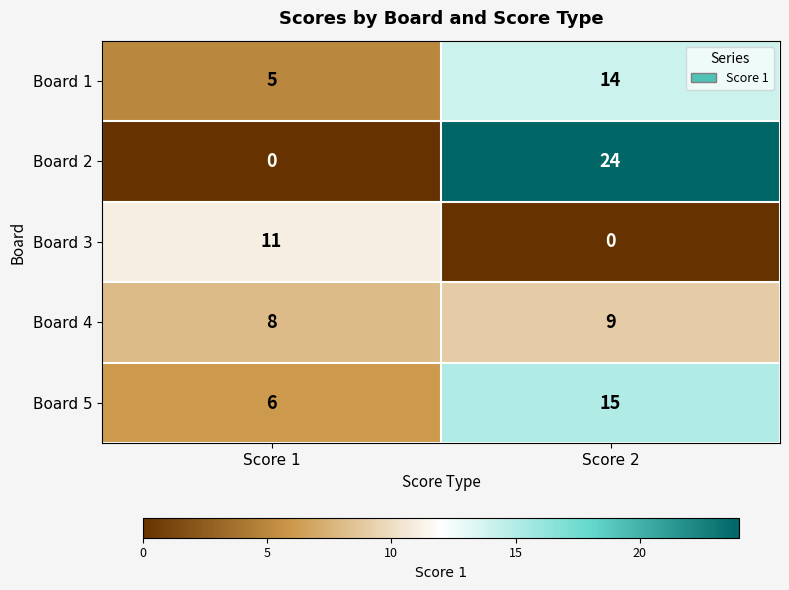

At Score 1, list the series in order from largest to smallest.

Board 3, Board 4, Board 5, Board 1, Board 2